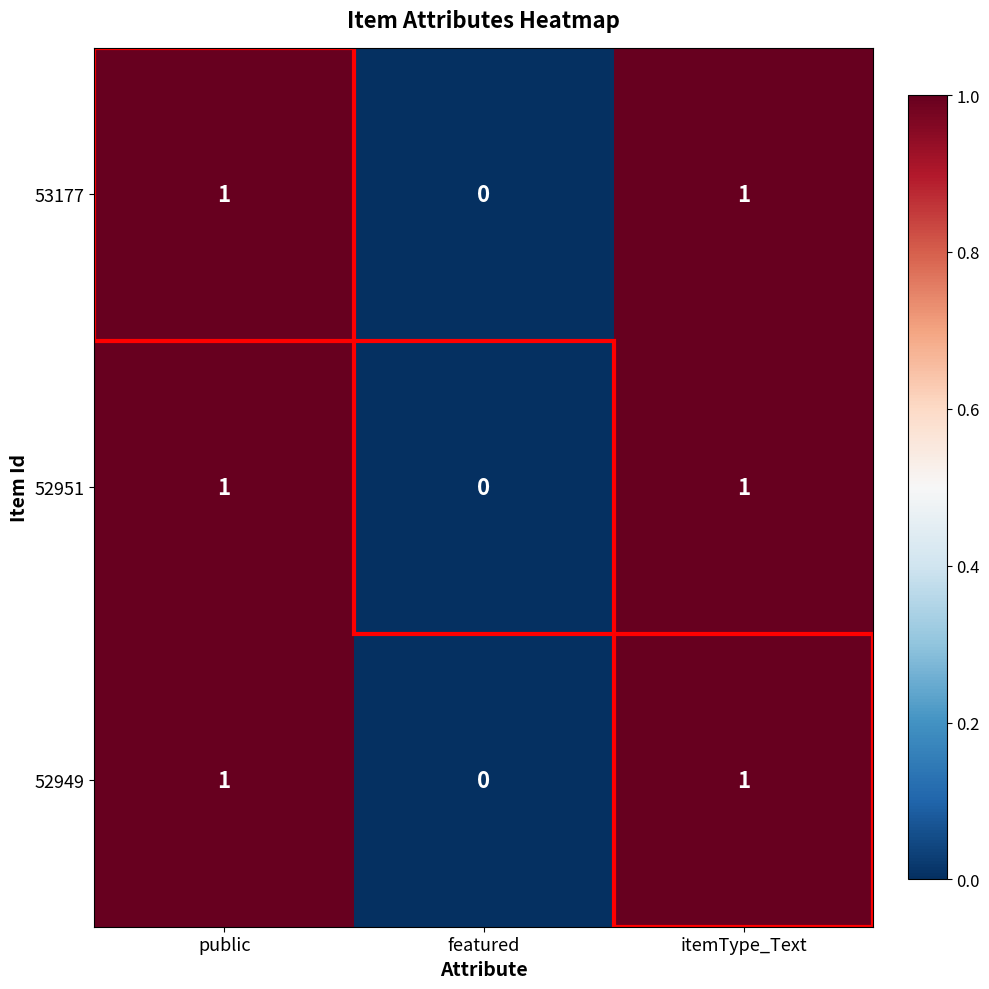

Where is 52951 nearest to the value 0?

featured